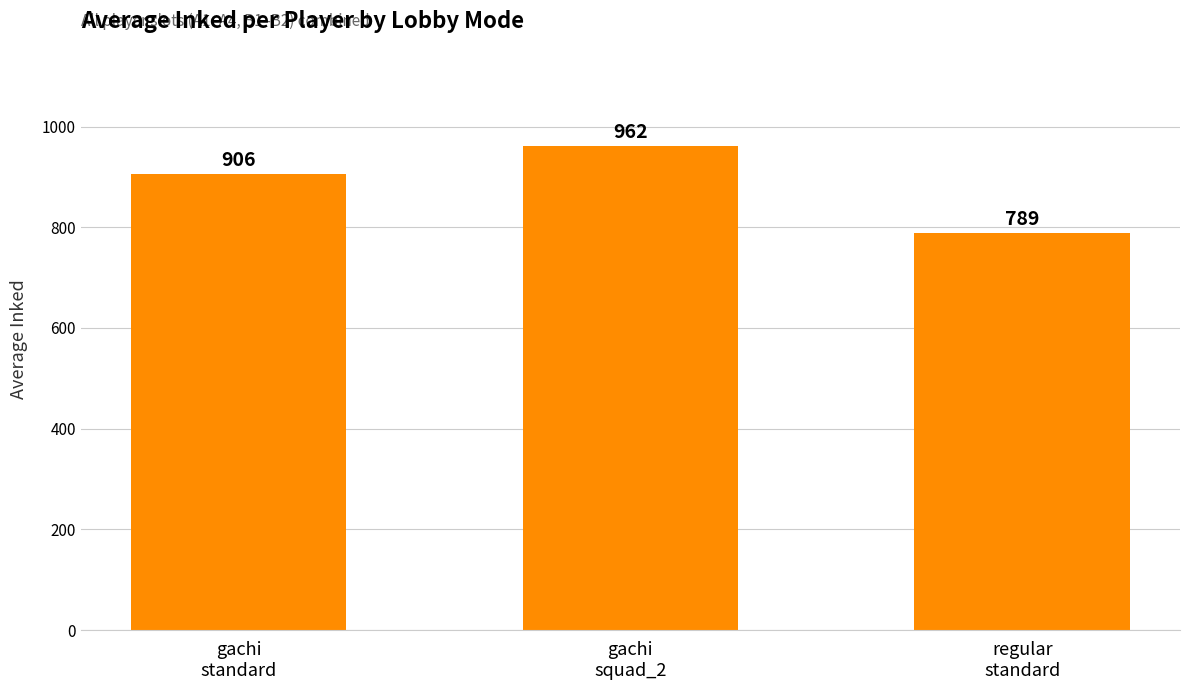

What is the value of the 1st bar from the left?

906